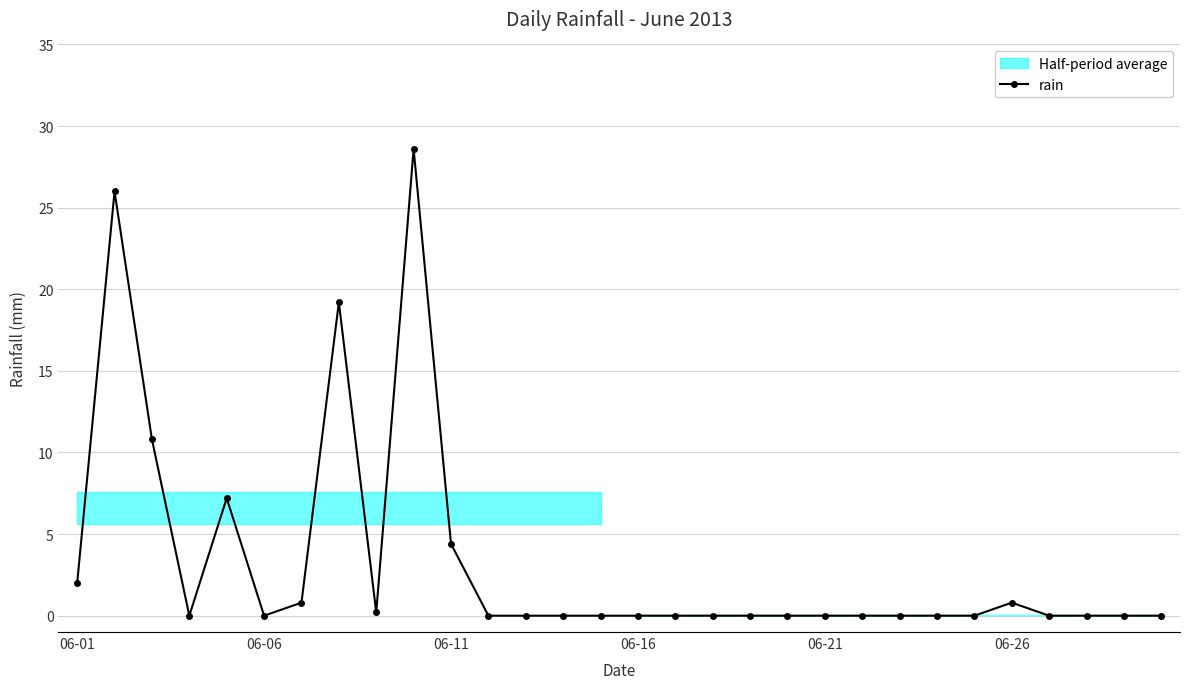

True or false: rain has more than 1 interior local peaks.

True